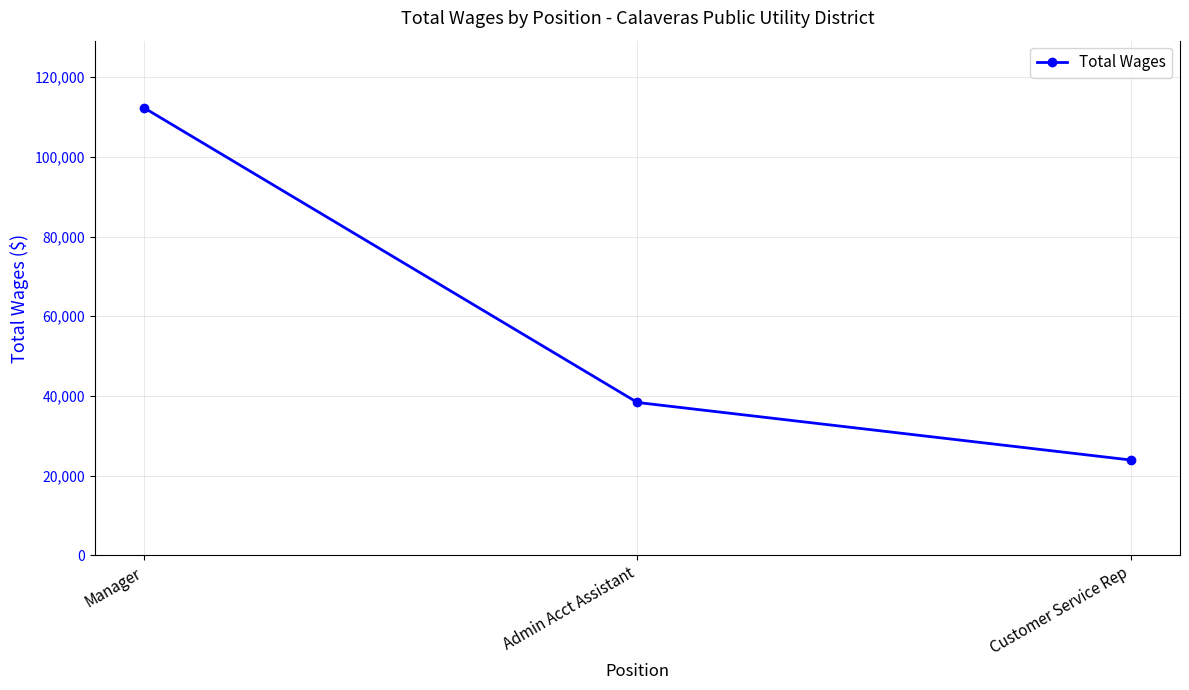

Which has a higher value, Manager or Admin Acct Assistant?

Manager